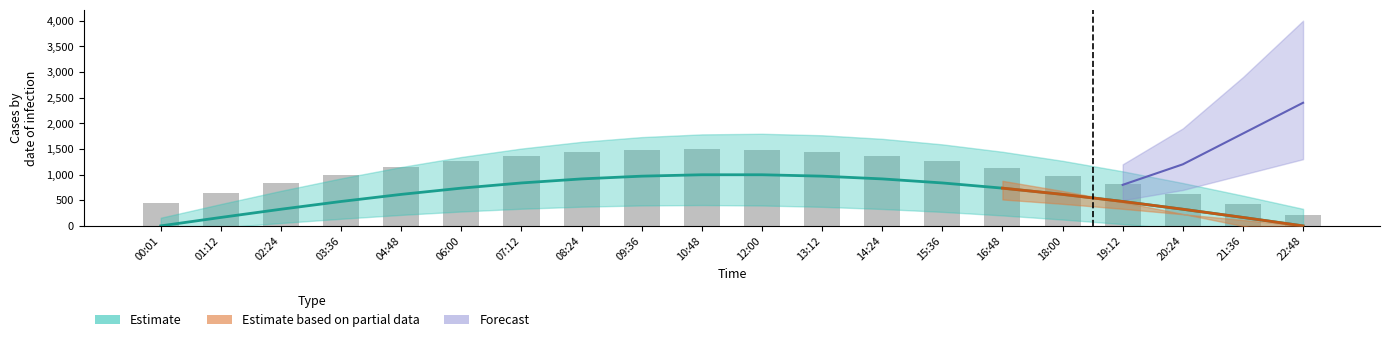

How many bars are there in total?

20